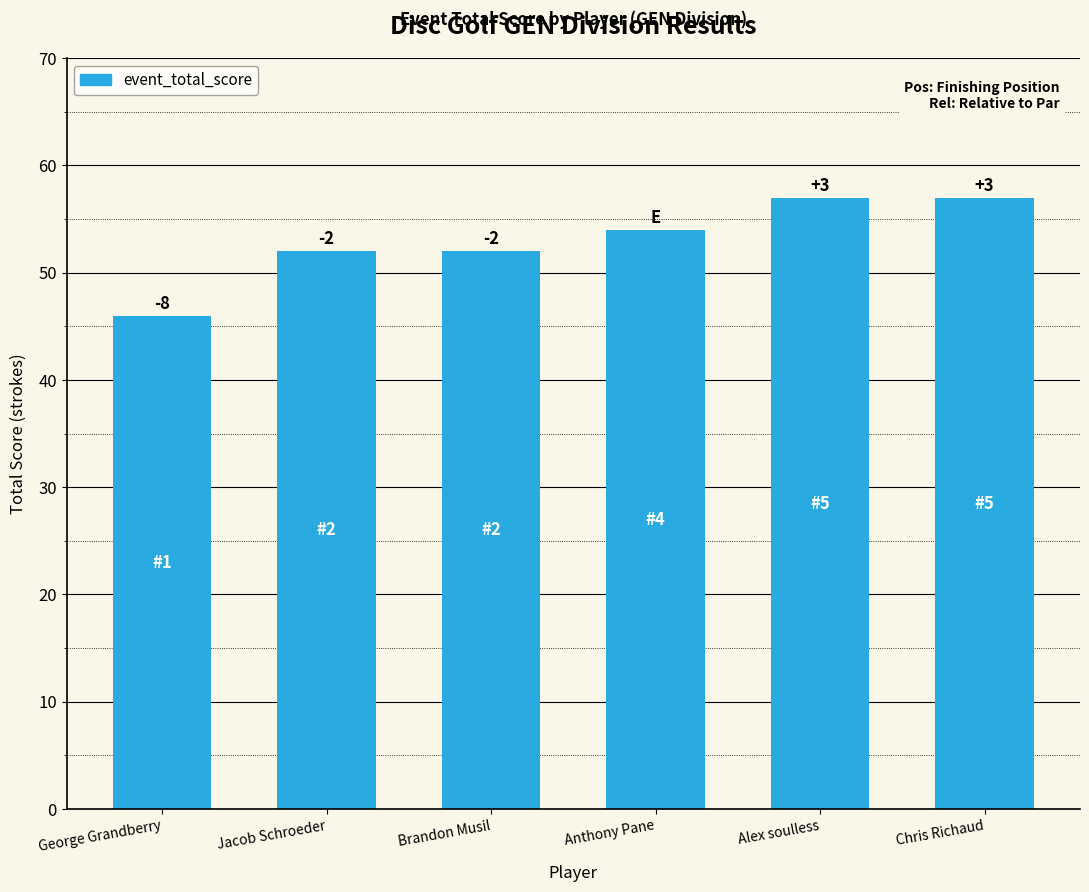

How many bars are there in total?

6